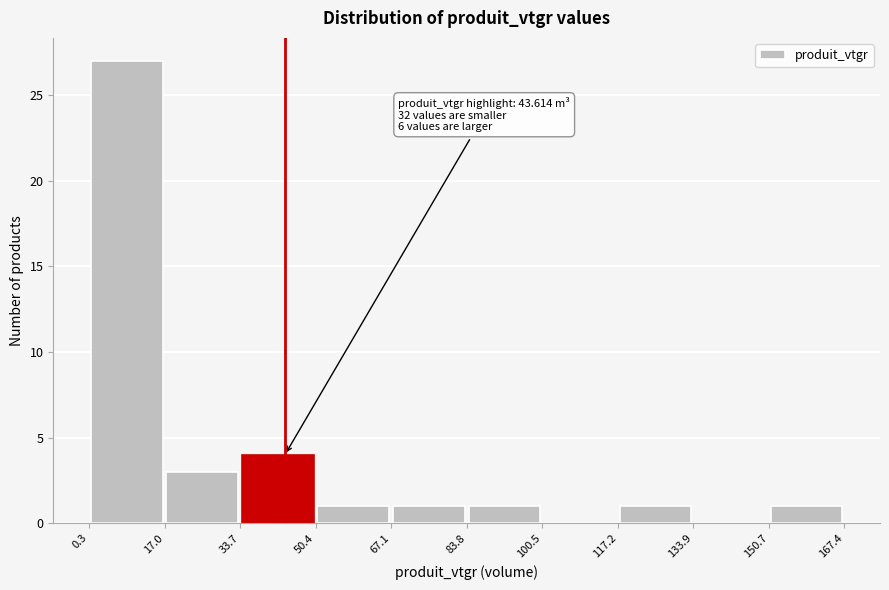

Over which range of the x-axis is the bar tallest?

0.3 to 17.0